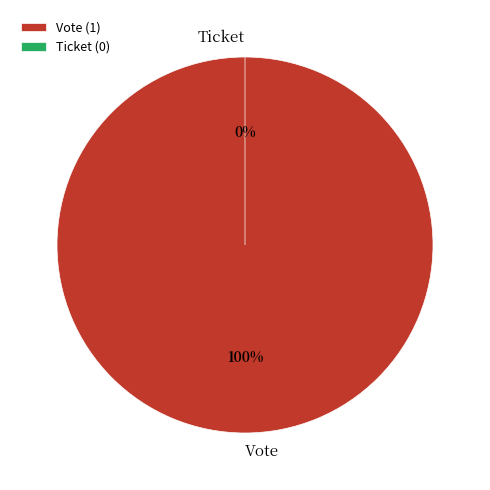

To the nearest percent, what is the difference between the Vote and Ticket slice percentages?

100%